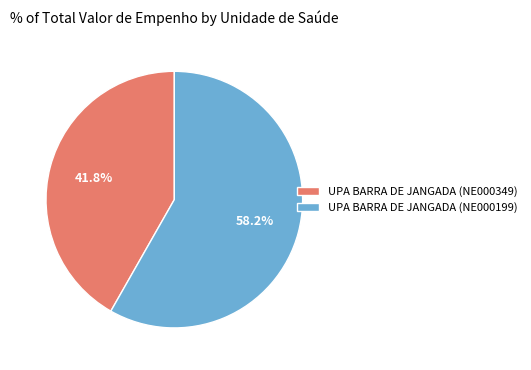

What percentage is NOT represented by UPA BARRA DE JANGADA (NE000199)?

41.8%